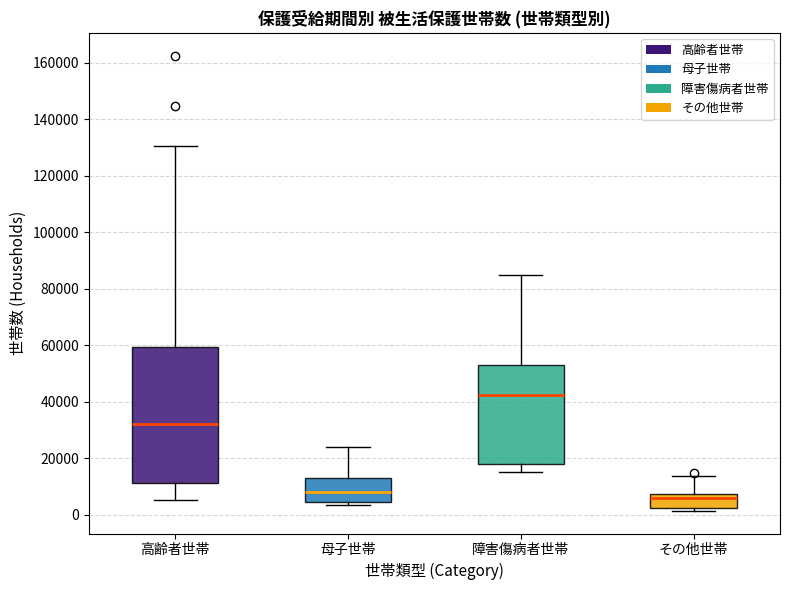

Comparing the boxes themselves (not the whiskers), which one is the tallest?

高齢者世帯